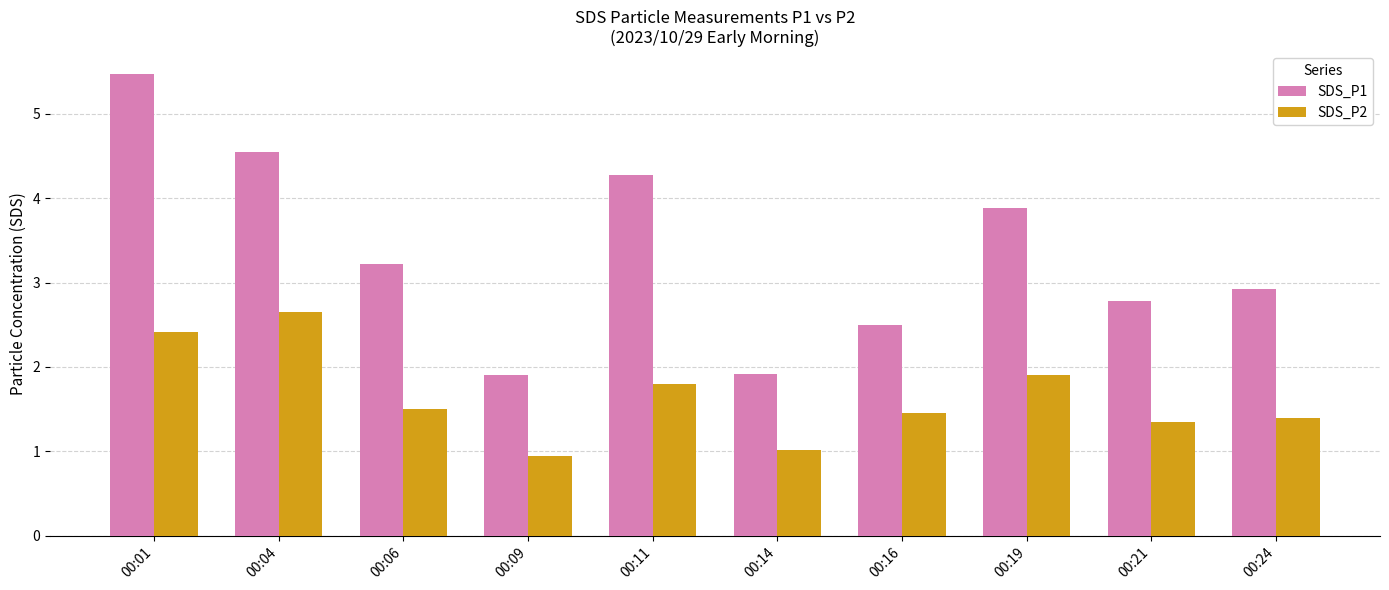

What is the difference between the SDS_P1 values at 00:24 and 00:19?

1.0